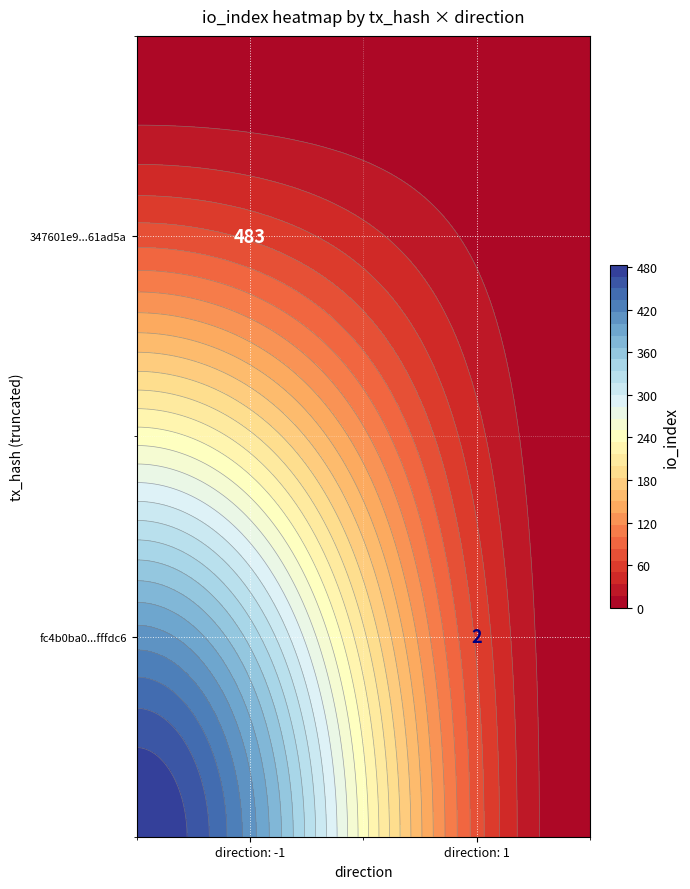

Is the value of fc4b0ba04b79ab1f2ca025a97b82d114afffdc6 at io_index greater than the value of 347601e9a963cae018563fa3560f518b061ad5a at io_index?

Yes